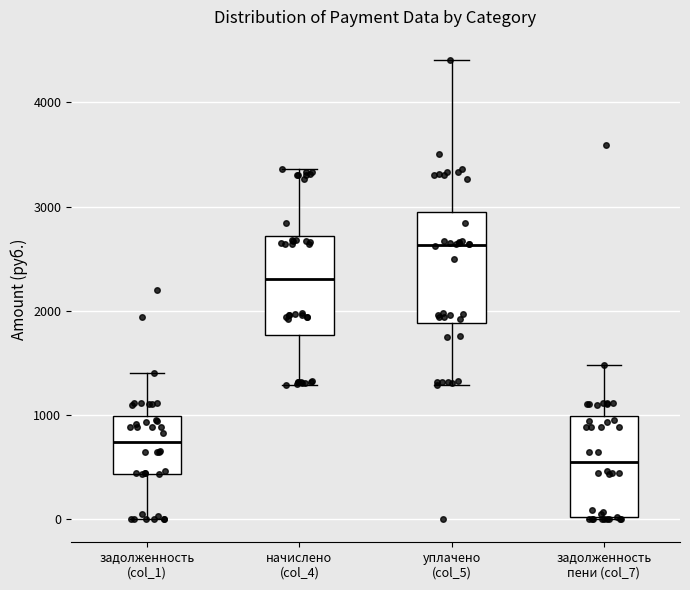

Where does the upper whisker of the box for задолженность (col_1) end on the y-axis? The values are not printed on the chart, so give them approximately, as read against the axis.

1400